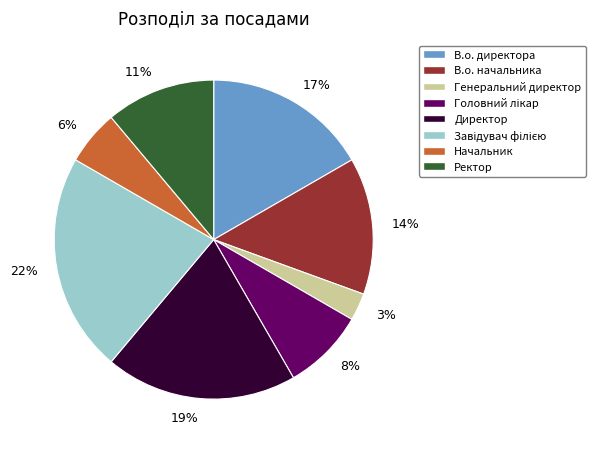

What is the smallest slice in the pie chart?

Генеральний директор